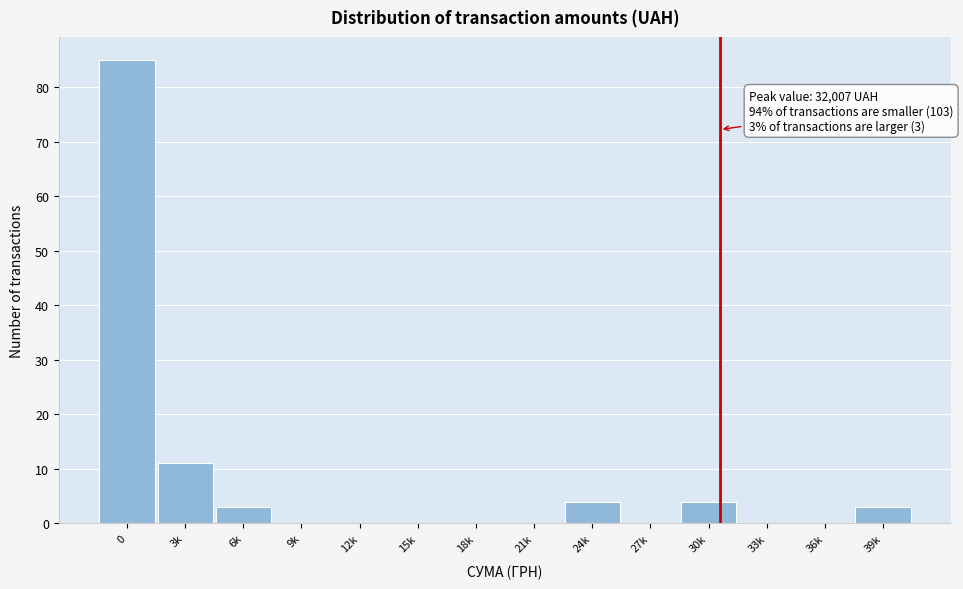

Reading left to right, list all the values displayed in this chart.

0=85	3k=11	6k=3	9k=0	12k=0	15k=0	18k=0	21k=0	24k=4	27k=0	30k=4	33k=0	36k=0	39k=3